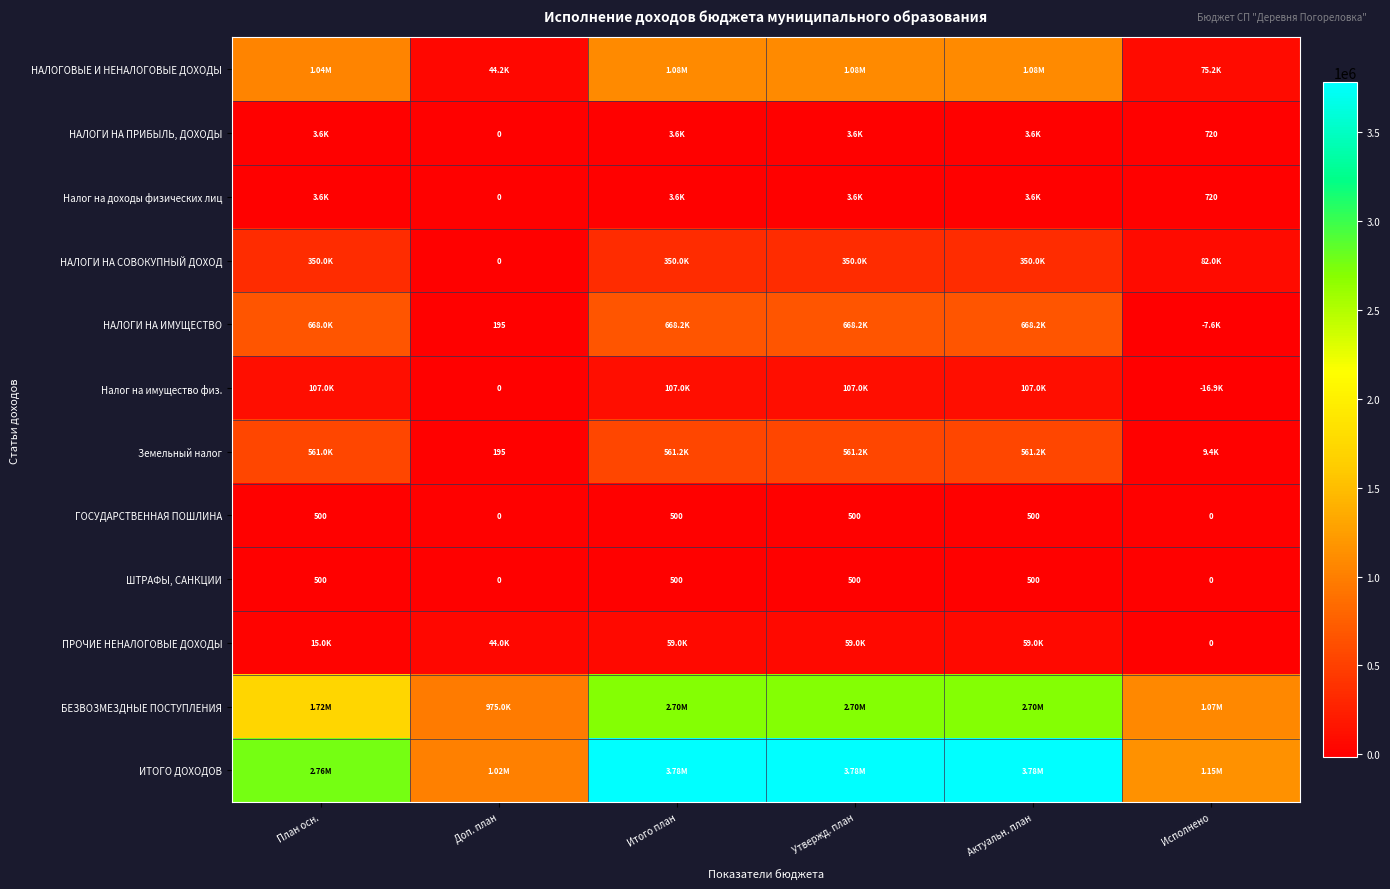

How many values in the ШТРАФЫ, САНКЦИИ series are below 500?

2